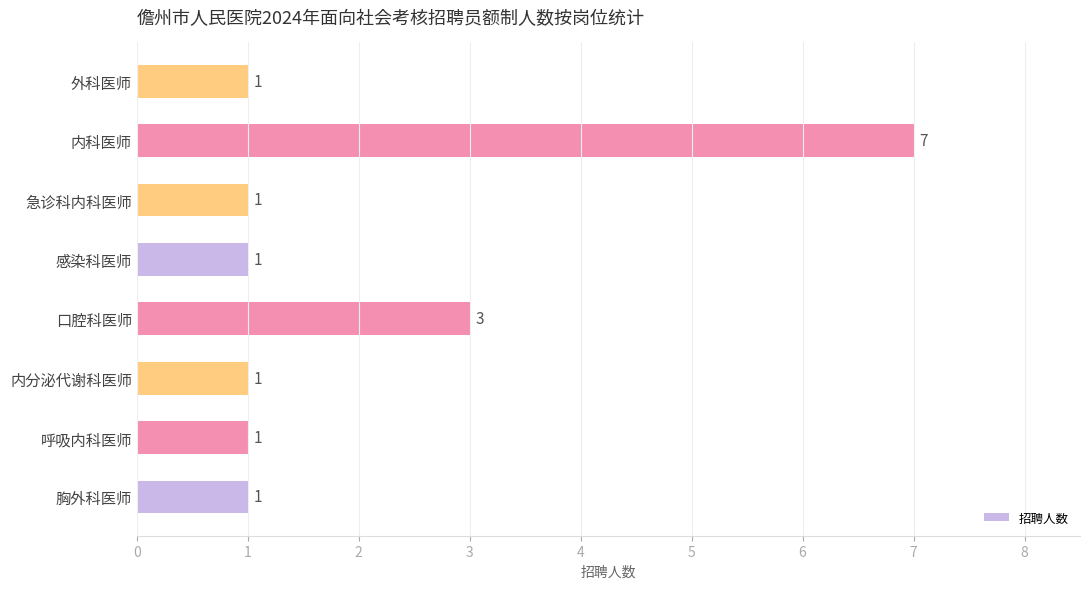

At which label is the value closest to 4?

口腔科医师